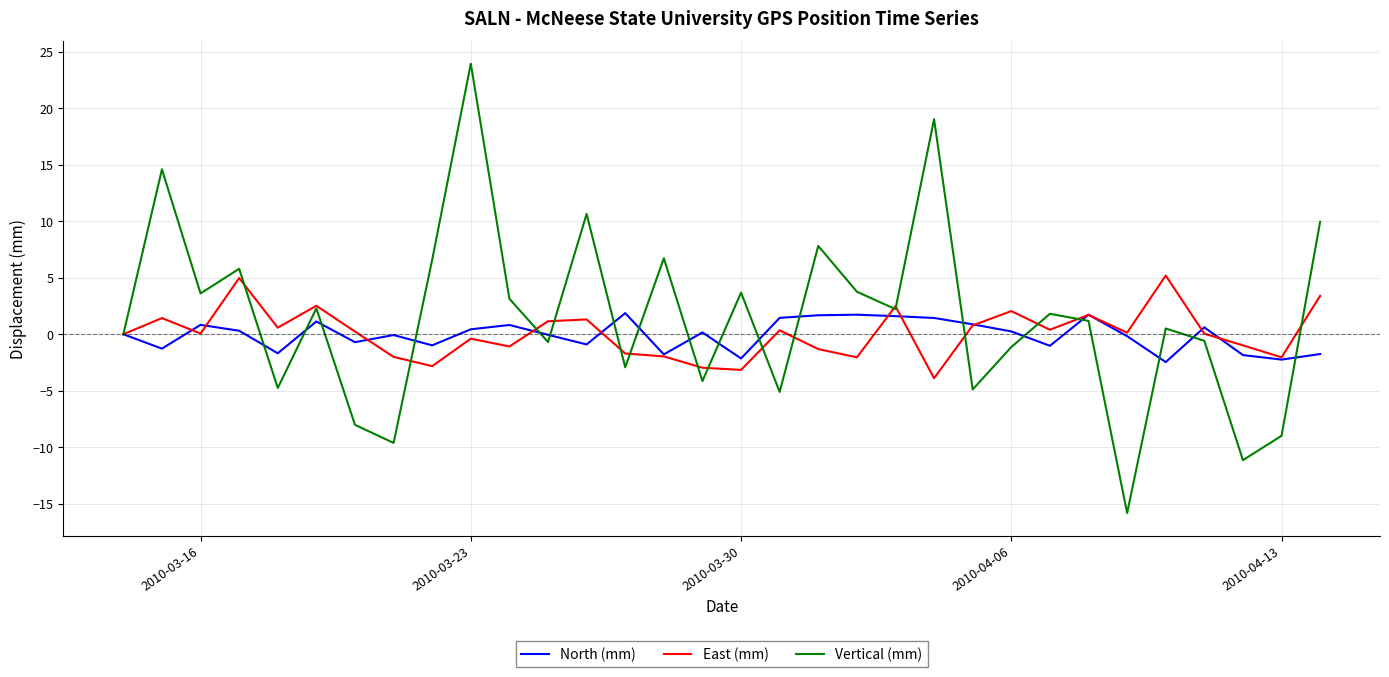

Rank the series by their maximum value, from highest to lowest.

Vertical (mm), East (mm), North (mm)